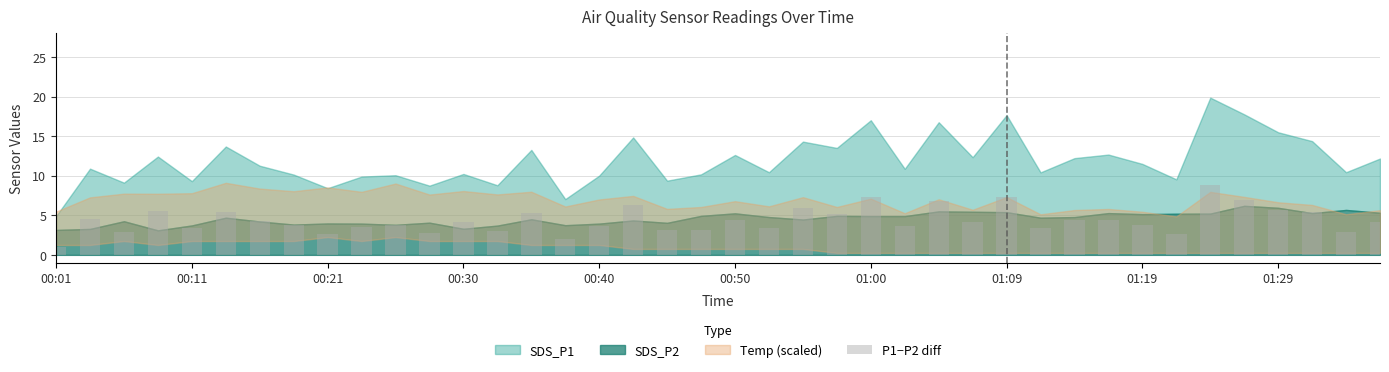

What is the value of the 39th bar from the left?

2.9